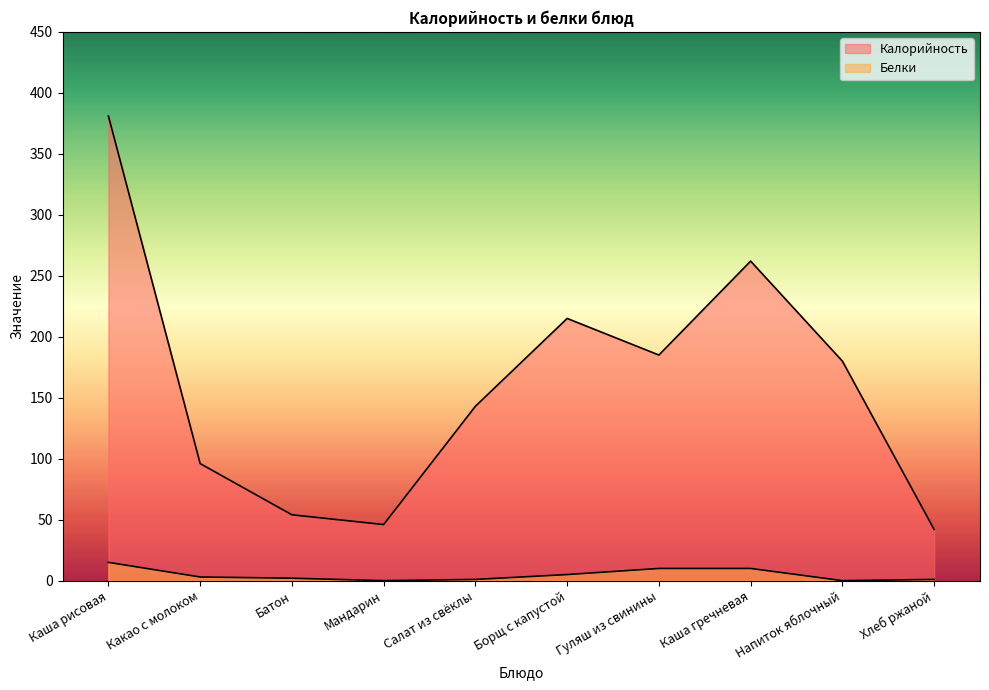

Between Каша гречневая and Напиток яблочный, which is larger?

Каша гречневая